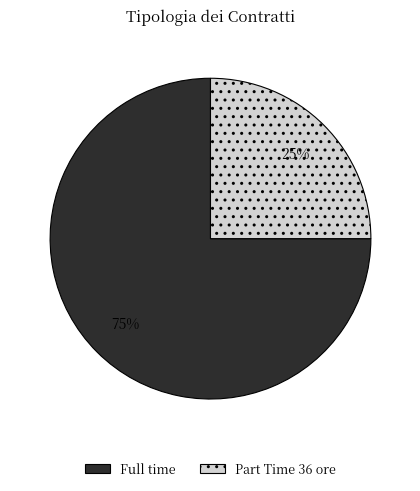

What is the largest slice in the pie chart?

Full time